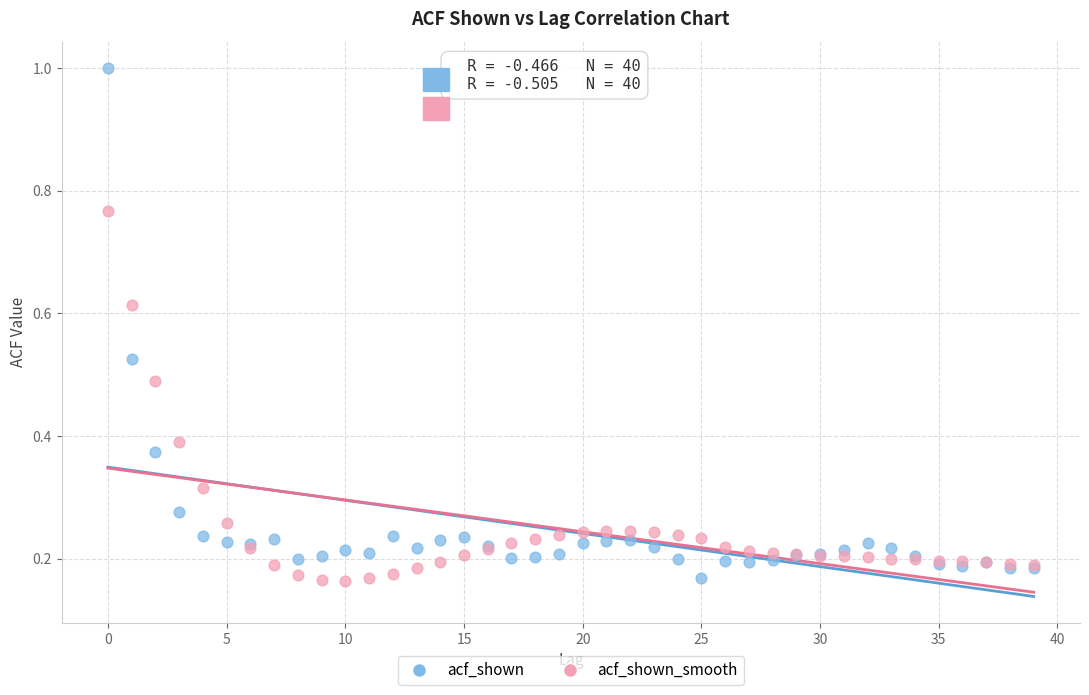

Which series has the largest Y range (max minus min)?

acf_shown